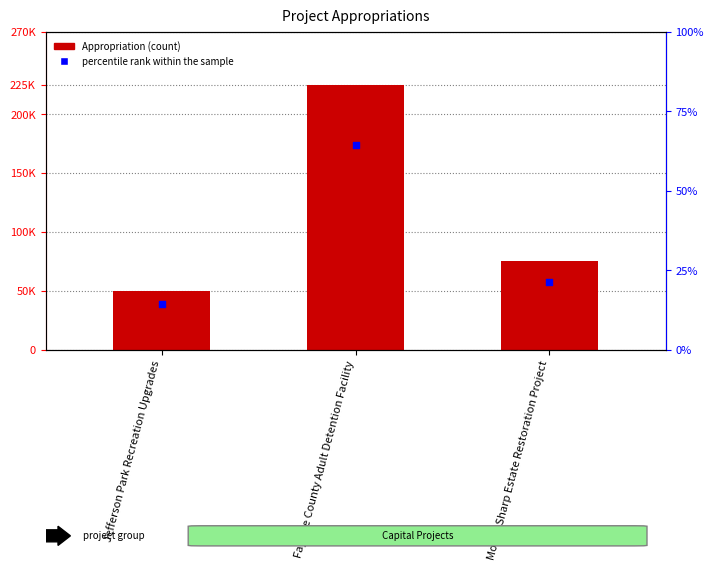

Which series has the largest total across all categories?

Appropriation